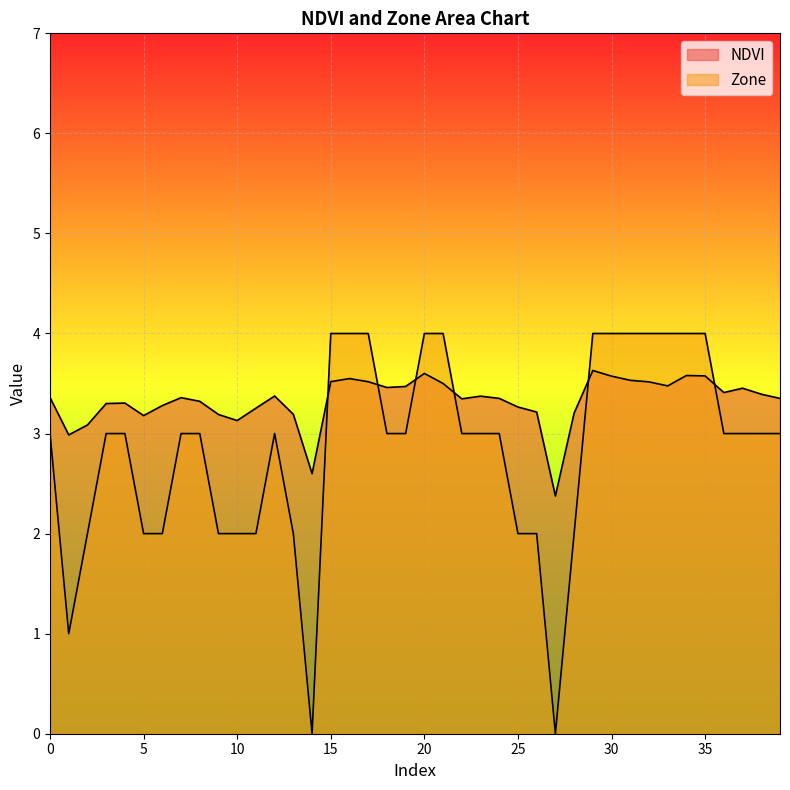

Is the value of Zone at 24 greater than the value of NDVI at 23?

No